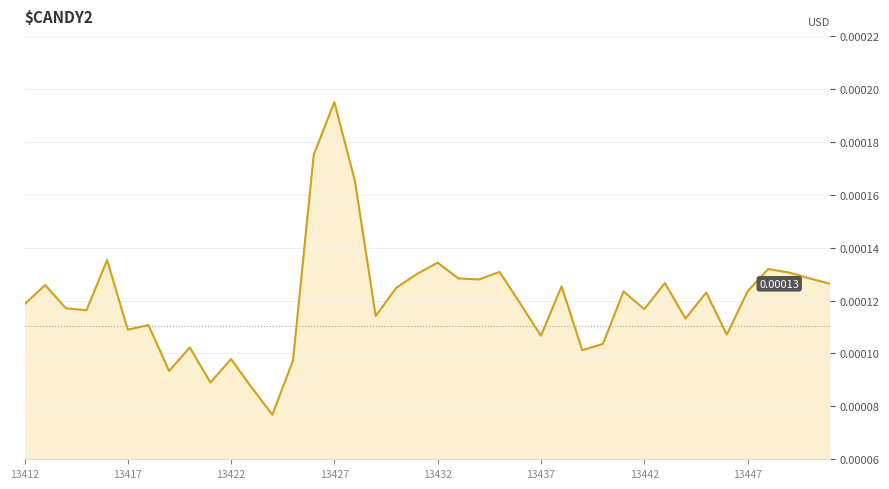

Does the chart display data point markers on the line(s)?

No